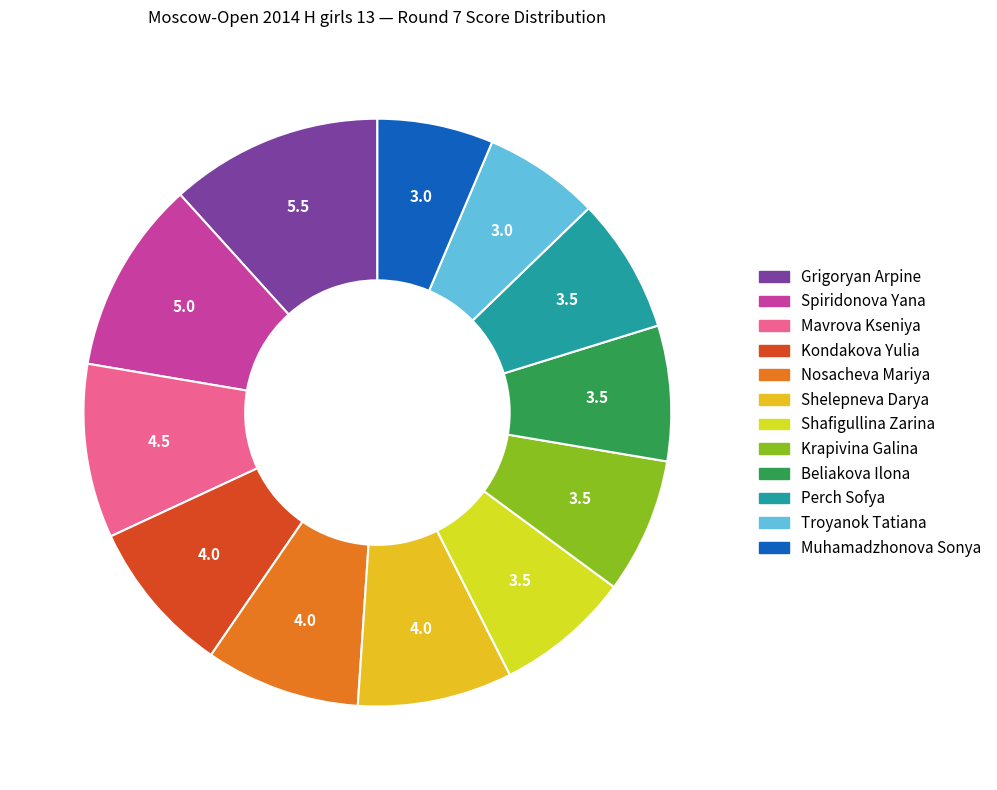

What is the change in value from Beliakova Ilona to Troyanok Tatiana?

-0.5